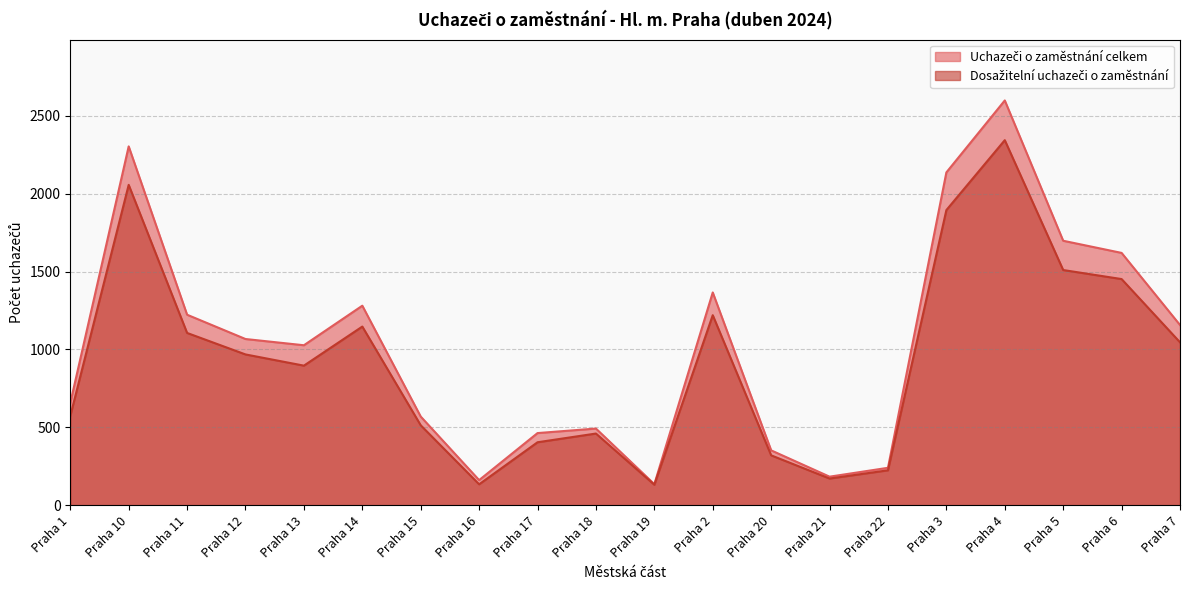

True or false: Uchazeči o zaměstnání celkem and Dosažitelní uchazeči o zaměstnání cross at least once.

False